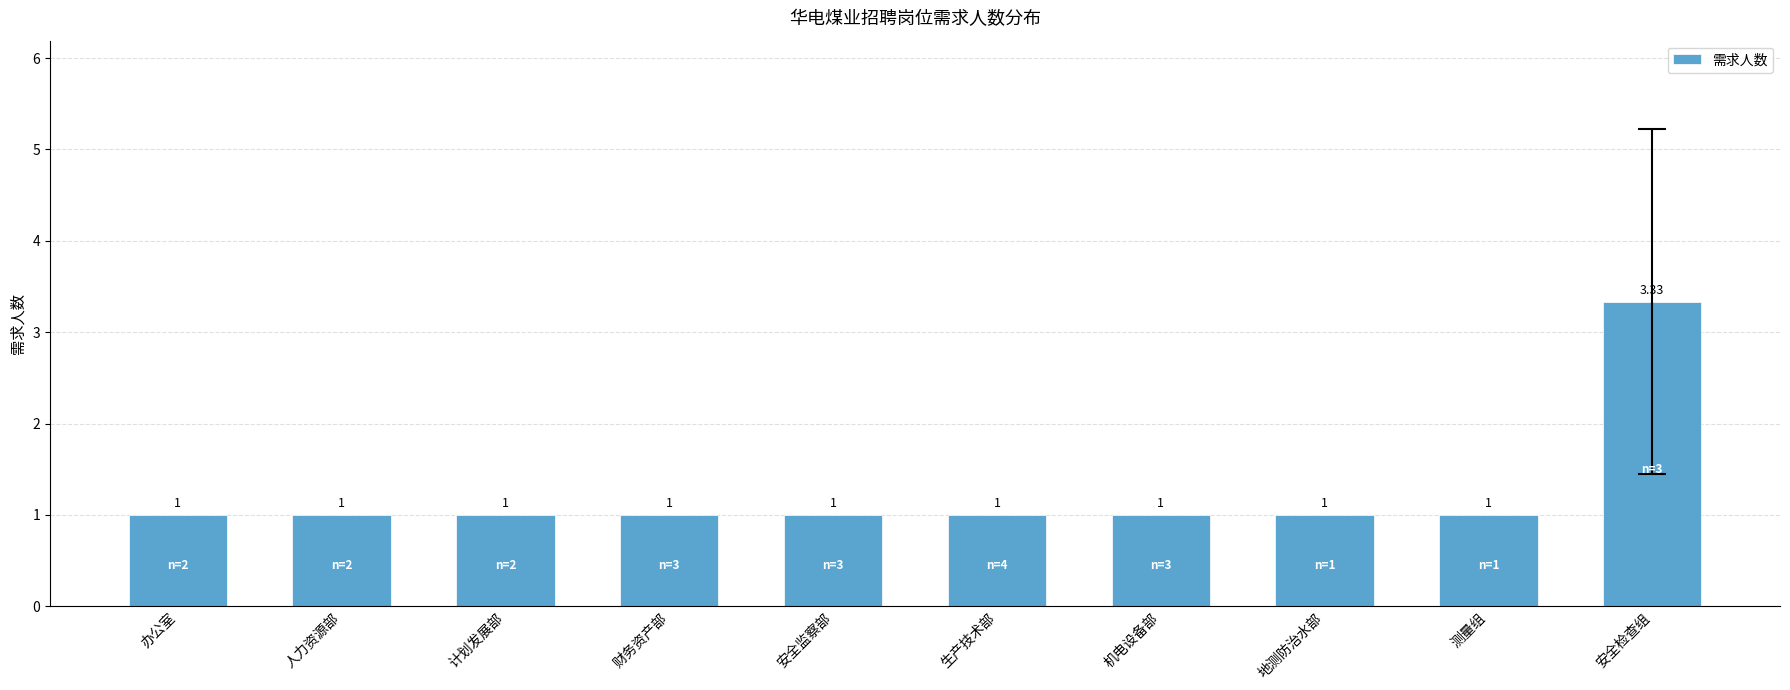

Approximately how many times larger is the value at 机电设备部 compared to 生产技术部?

1.0